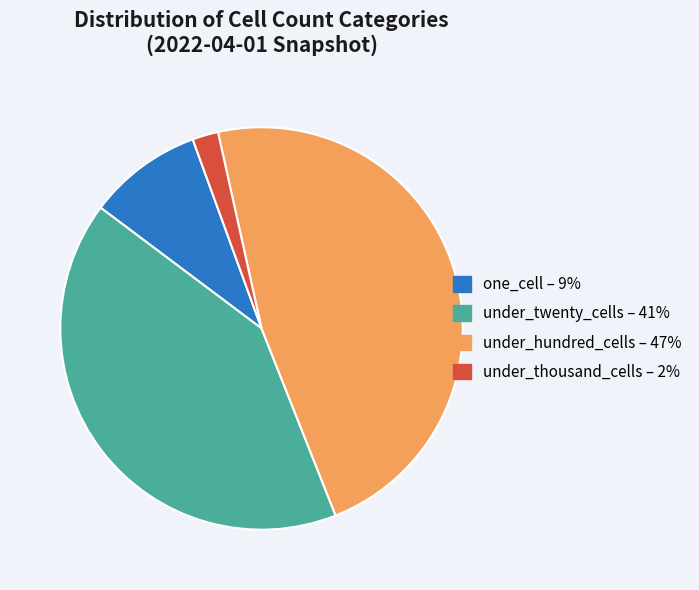

How many slices are in this pie chart?

4